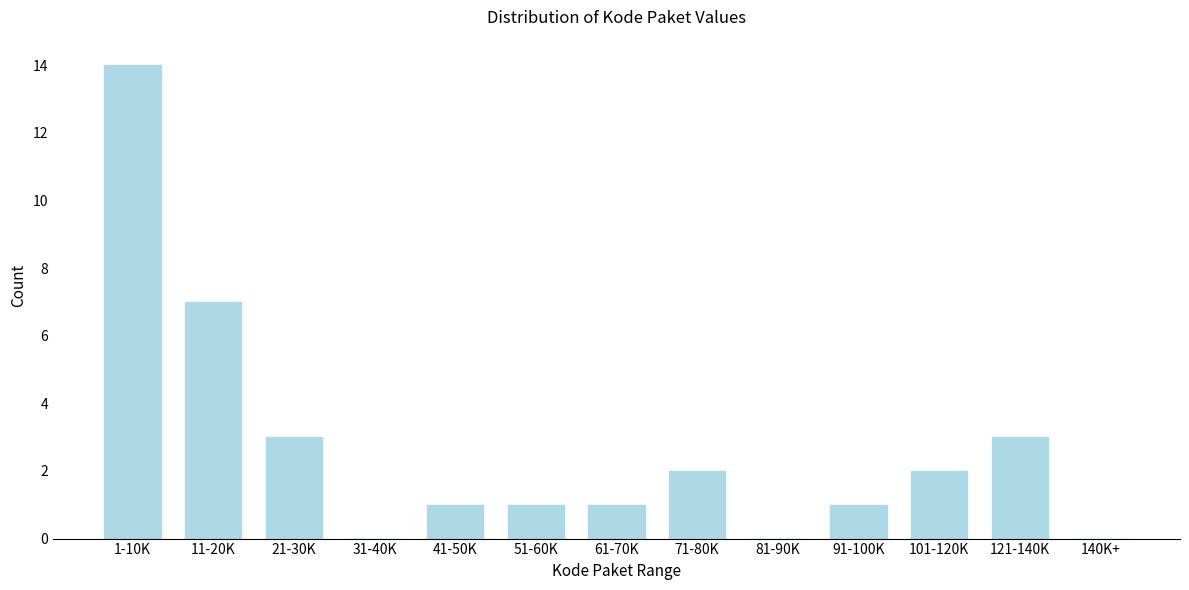

Reading left to right, list all the values displayed in this chart.

1-10K=14	11-20K=7	21-30K=3	31-40K=0	41-50K=1	51-60K=1	61-70K=1	71-80K=2	81-90K=0	91-100K=1	101-120K=2	121-140K=3	140K+=0